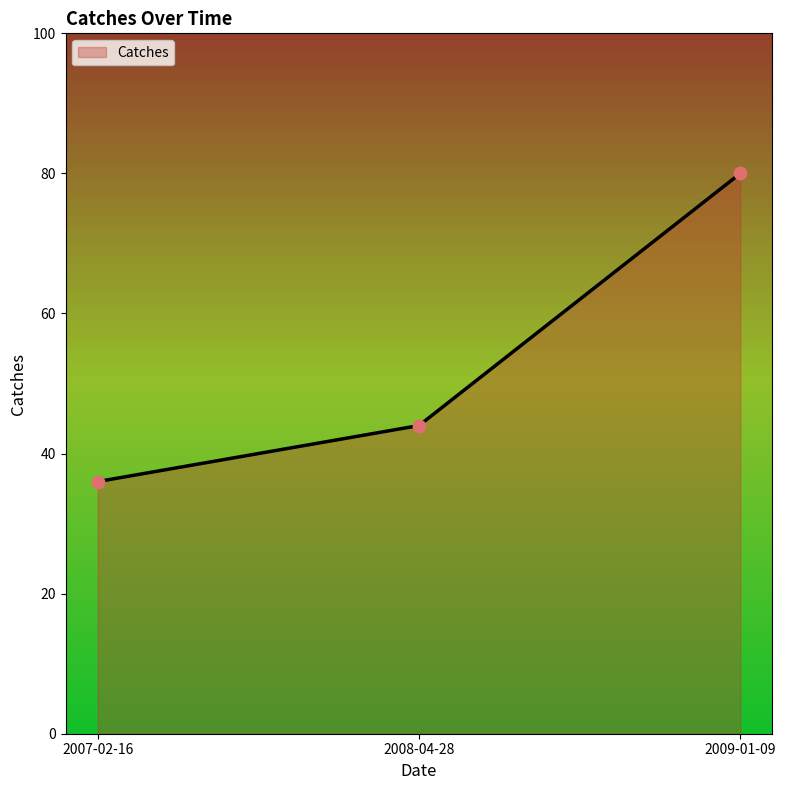

Between 2009-01-09 and 2008-04-28, which is larger?

2009-01-09